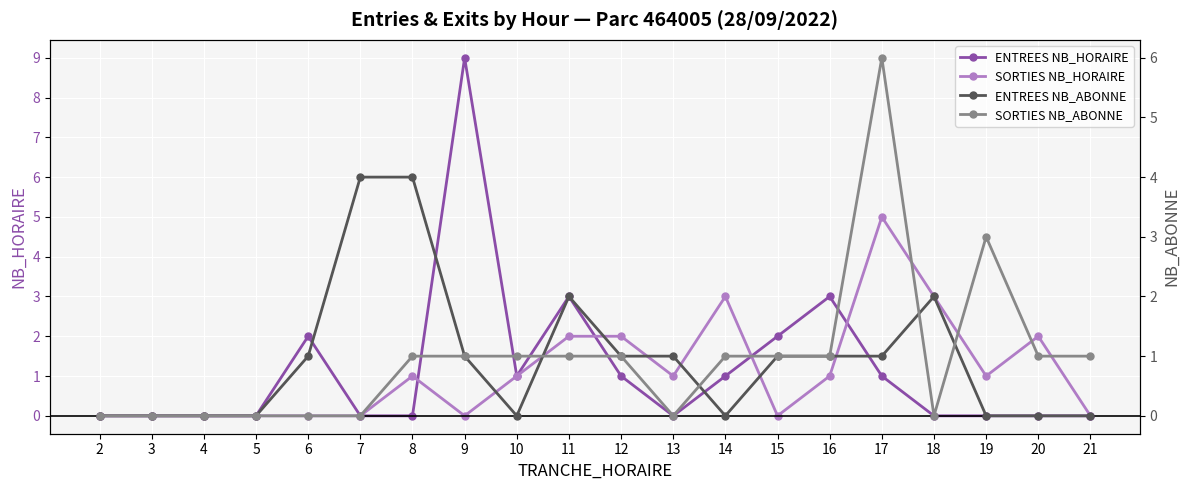

Between 8 and 11, which series saw the biggest shift?

ENTREES NB_HORAIRE